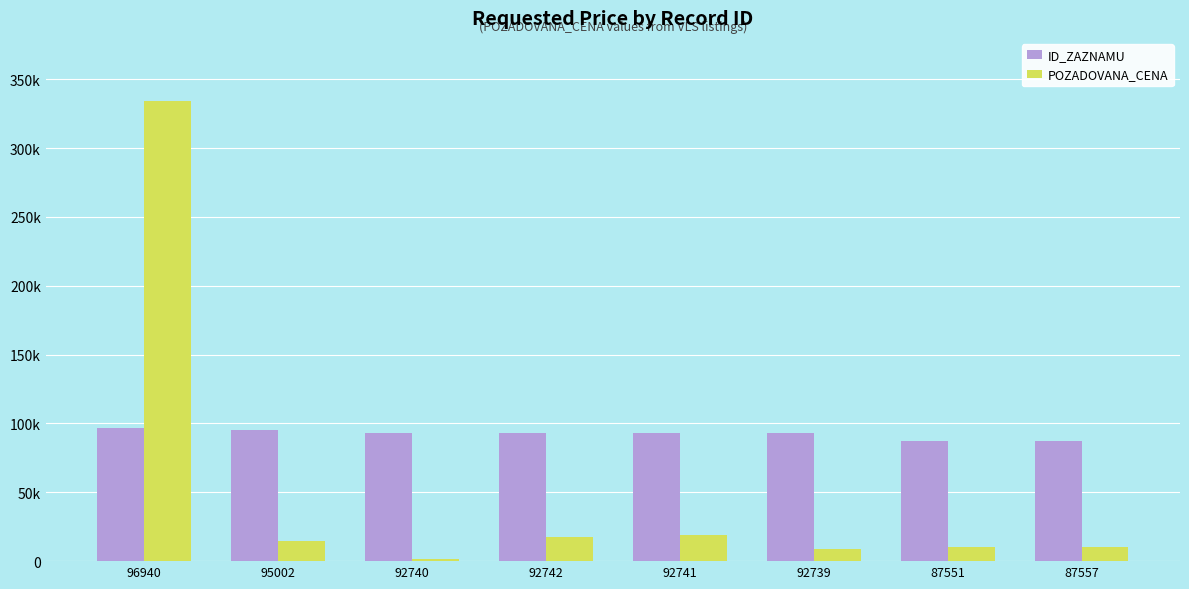

What are all the series names shown in the legend?

ID_ZAZNAMU, POZADOVANA_CENA